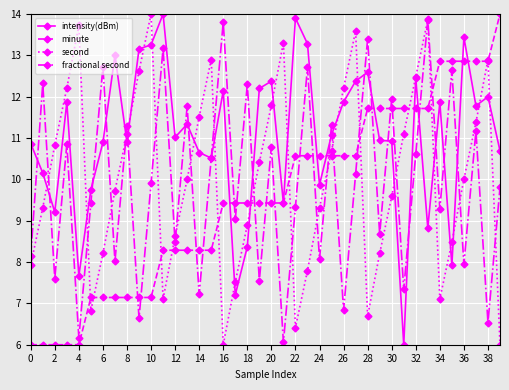

What is the value of the minute point at the 10th from the left?

7.1